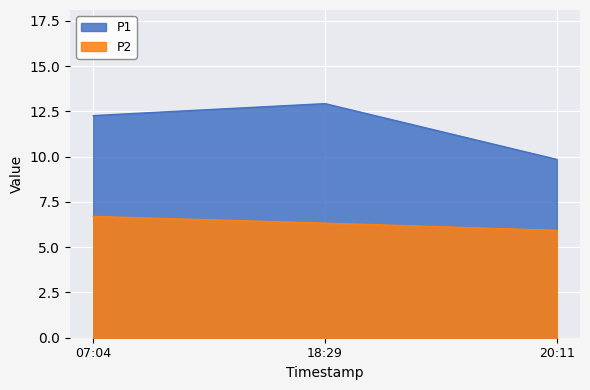

Is the value of P1 at 07:04 greater than the value of P2 at 18:29?

Yes